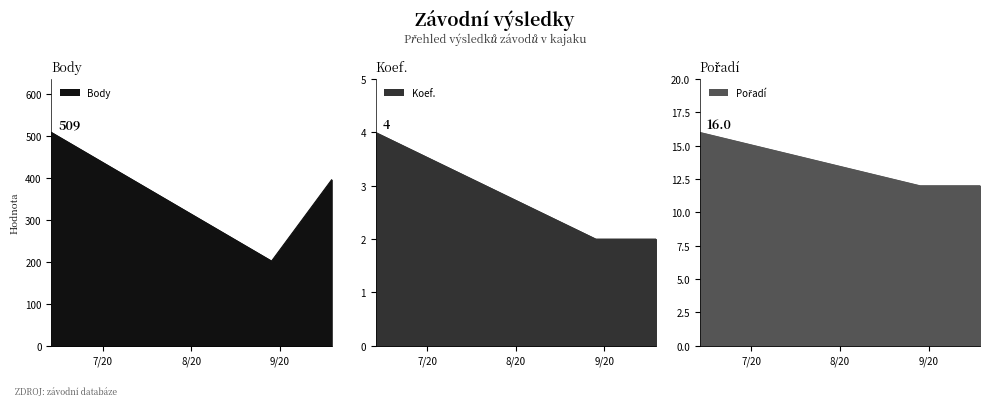

What is the difference between the second highest and minimum values in the Body series?

194